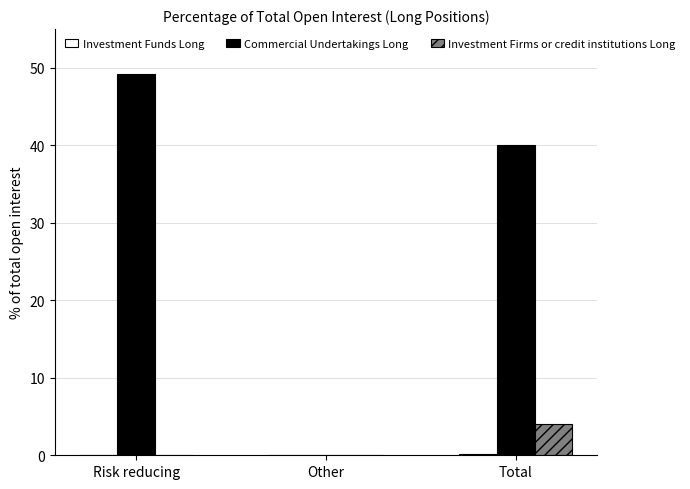

Are the bars horizontal?

No